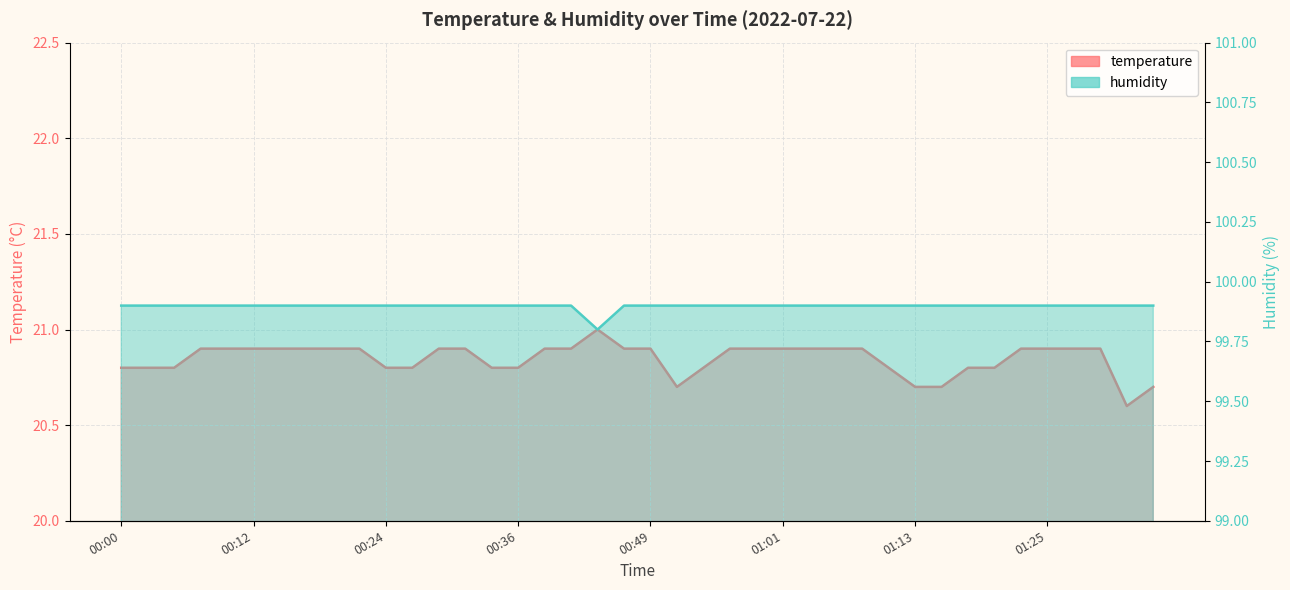

True or false: humidity has a value of 132.7 at 00:07.

False